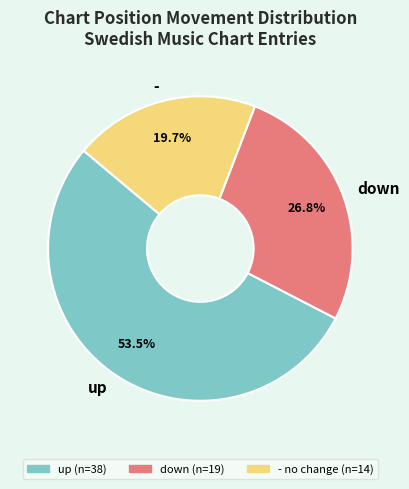

Is there any slice that represents more than half of the pie?

Yes